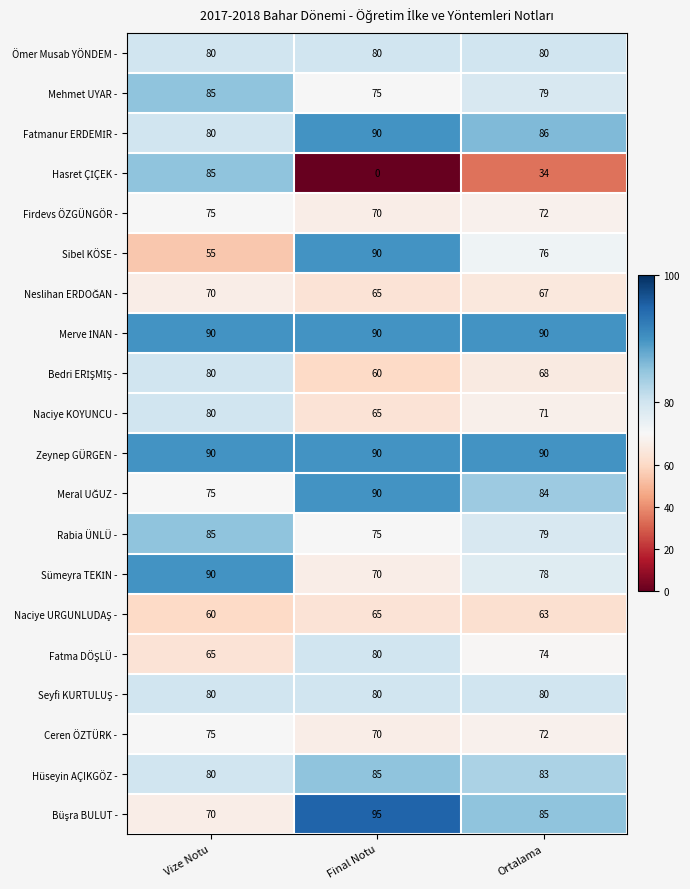

Where does the Mehmet UYAR - series first go above 79?

Vize Notu